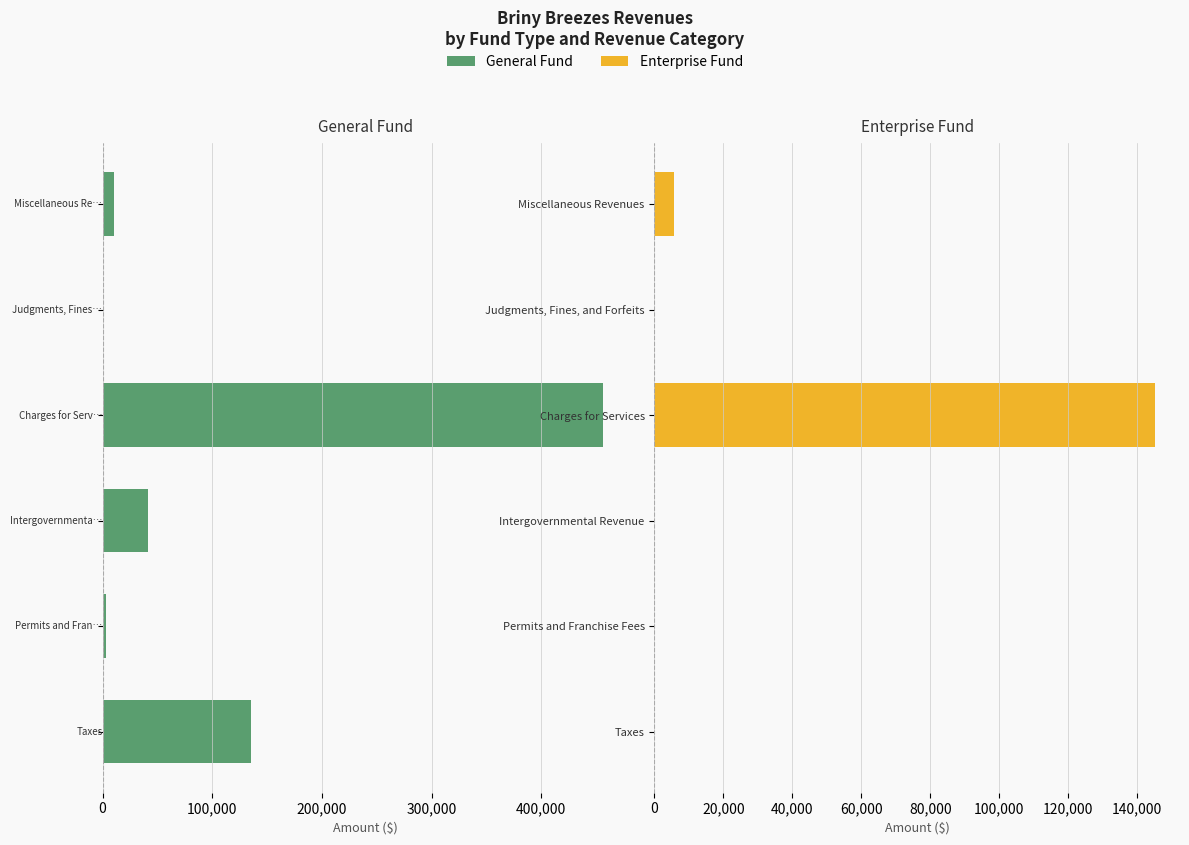

How many categories are shown in the chart?

6